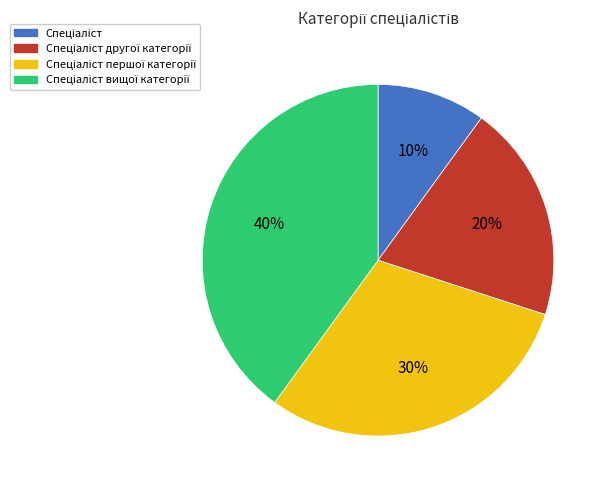

To the nearest percent, what is the average slice percentage?

25%